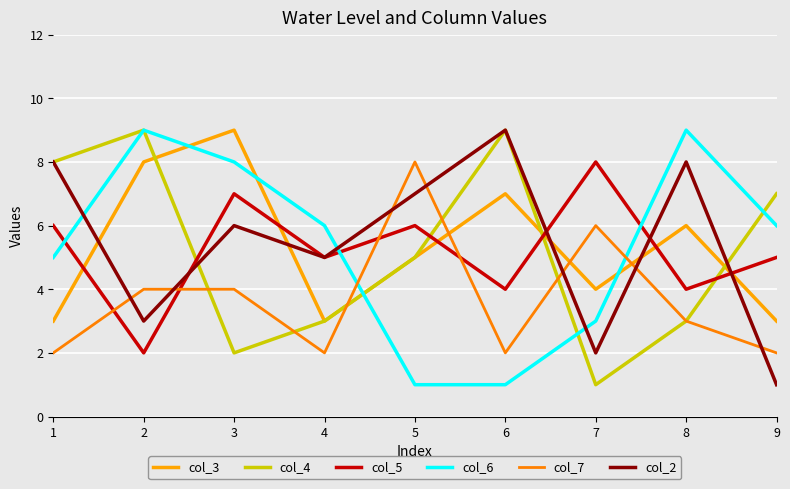

The value of col_7 at 3 is 6. True or false?

False